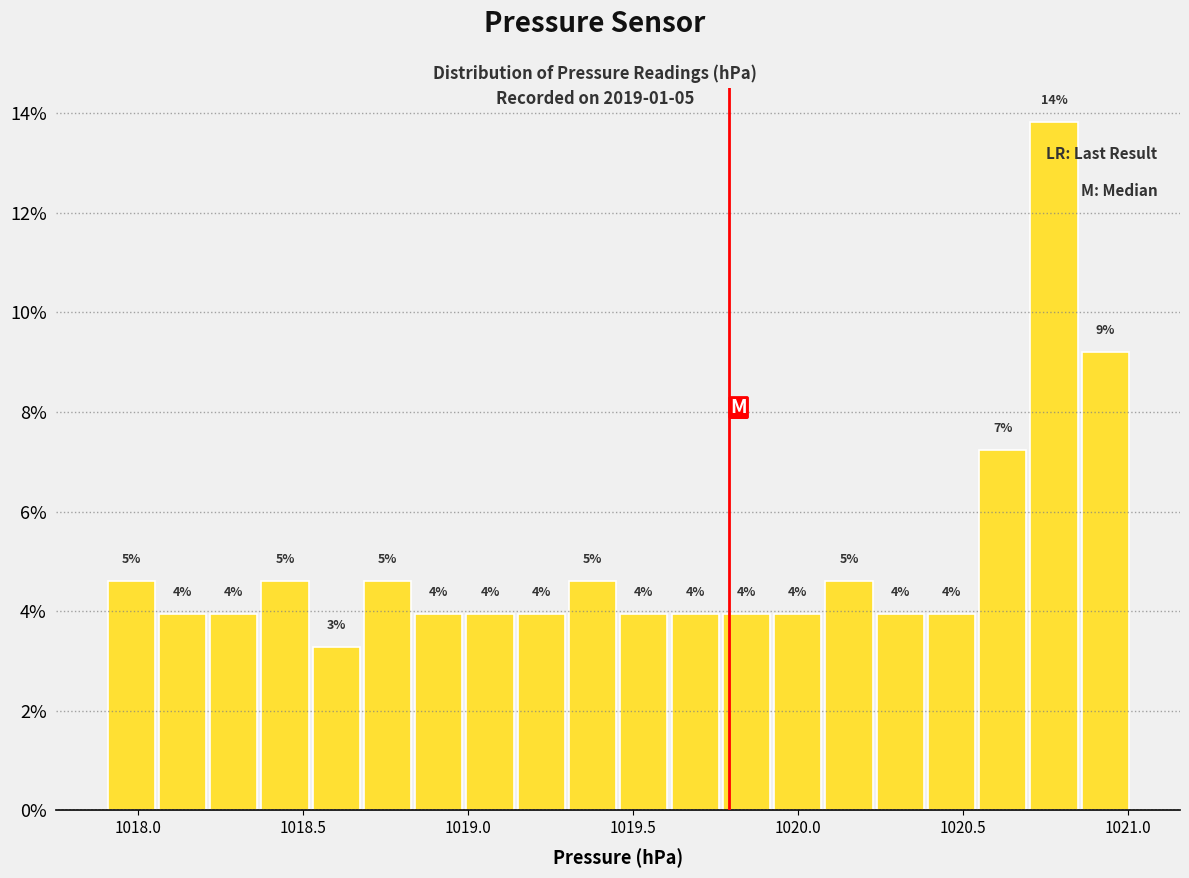

Read against the x-axis, roughly where is the centre of the tallest bar?

1020.80